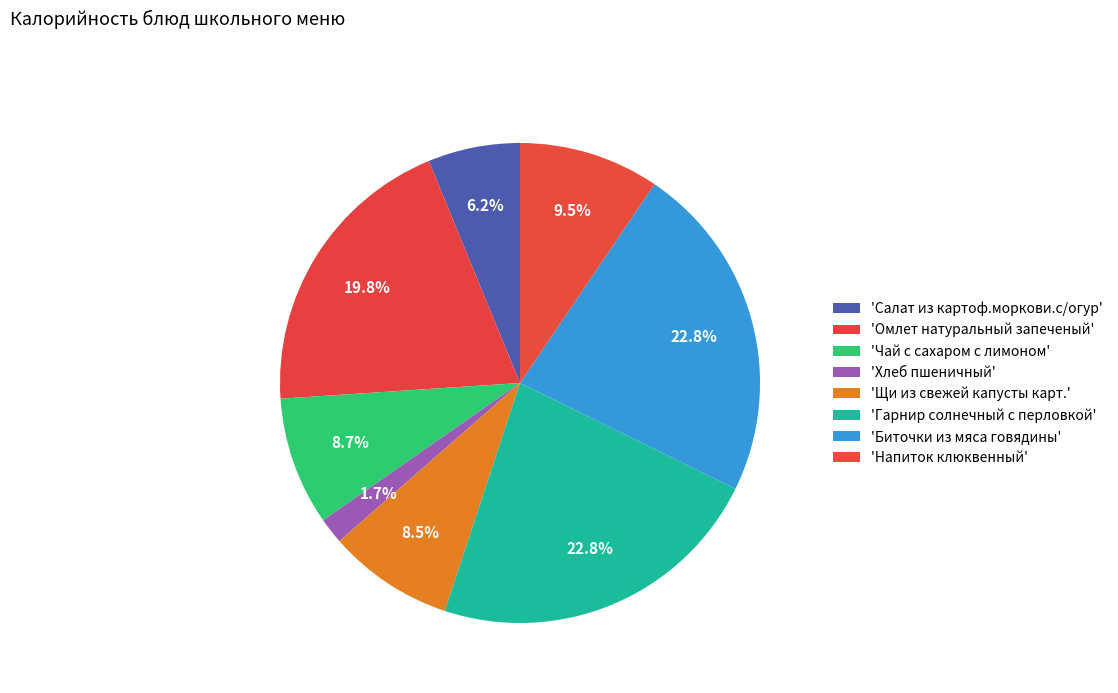

Is there any slice that represents more than half of the pie?

No